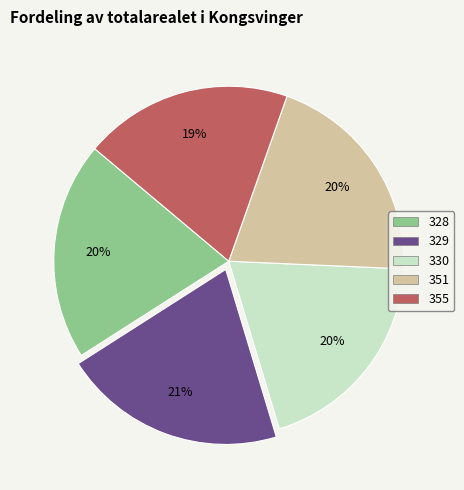

Is there a majority slice in this chart?

No